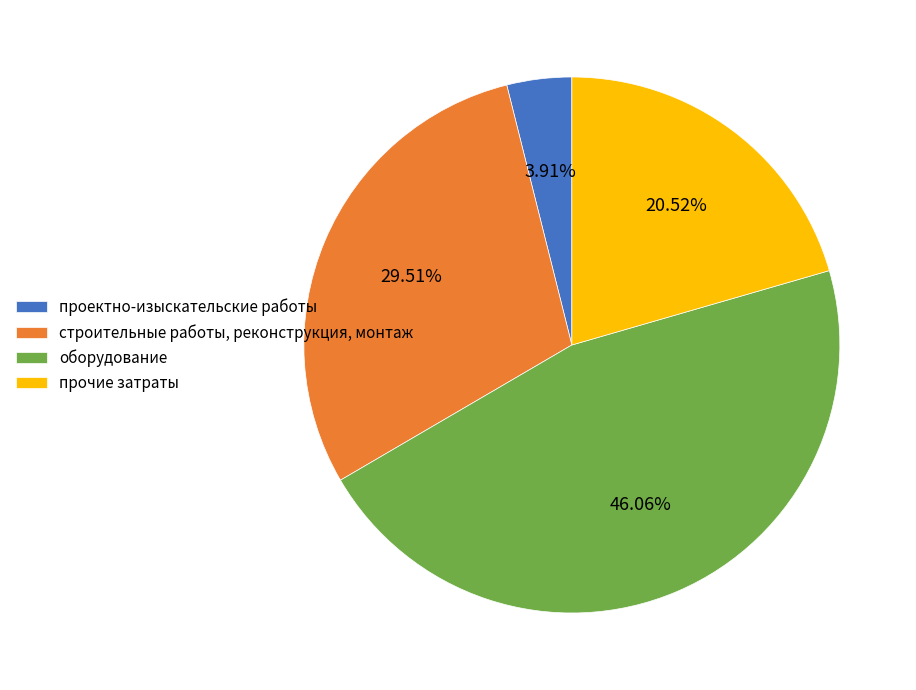

Combined, what portion of the pie is прочие затраты and оборудование?

66.6%